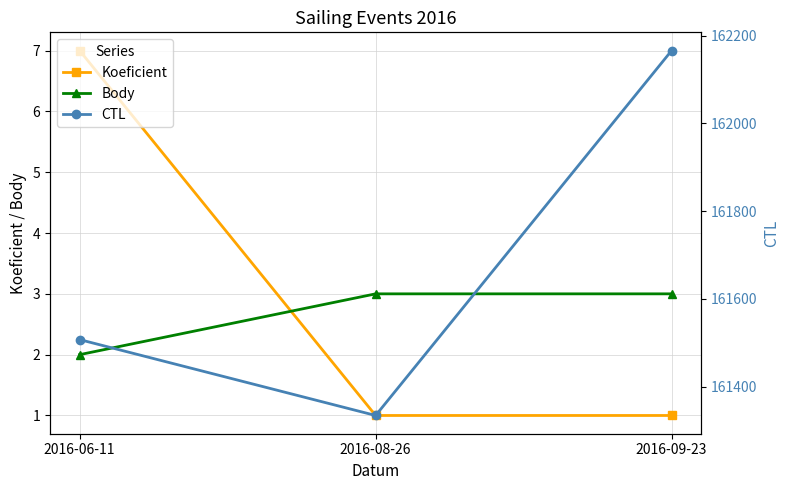

Is it true that Koeficient equals 7 at 2016-06-11?

True